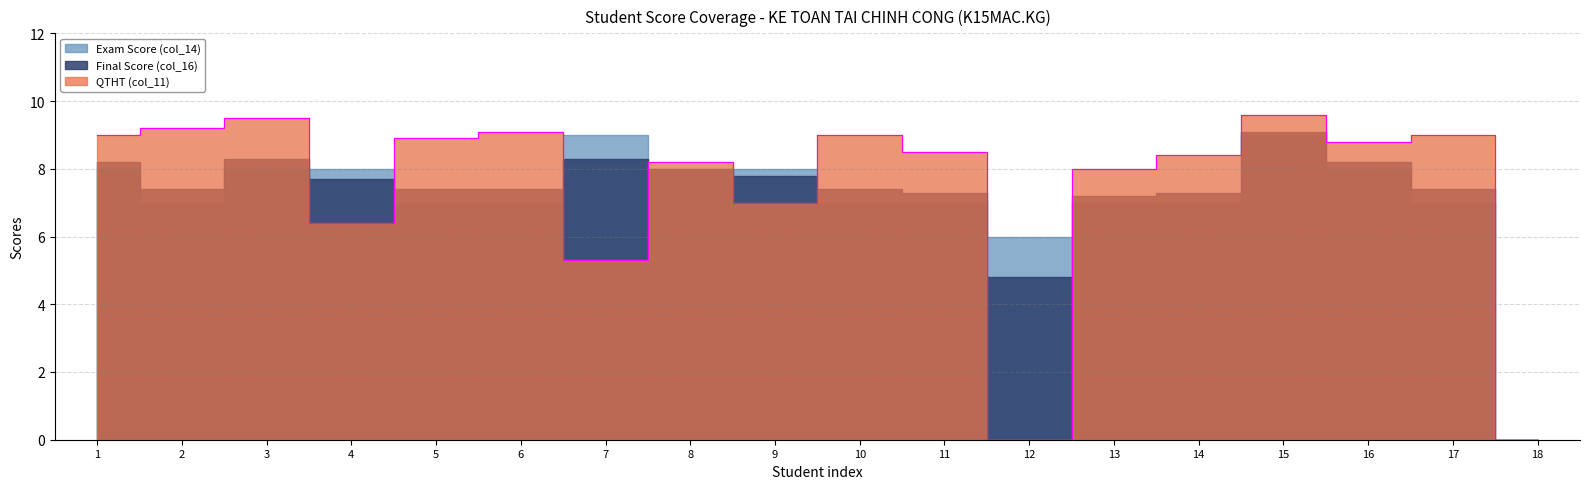

How many lines are shown in the chart?

3